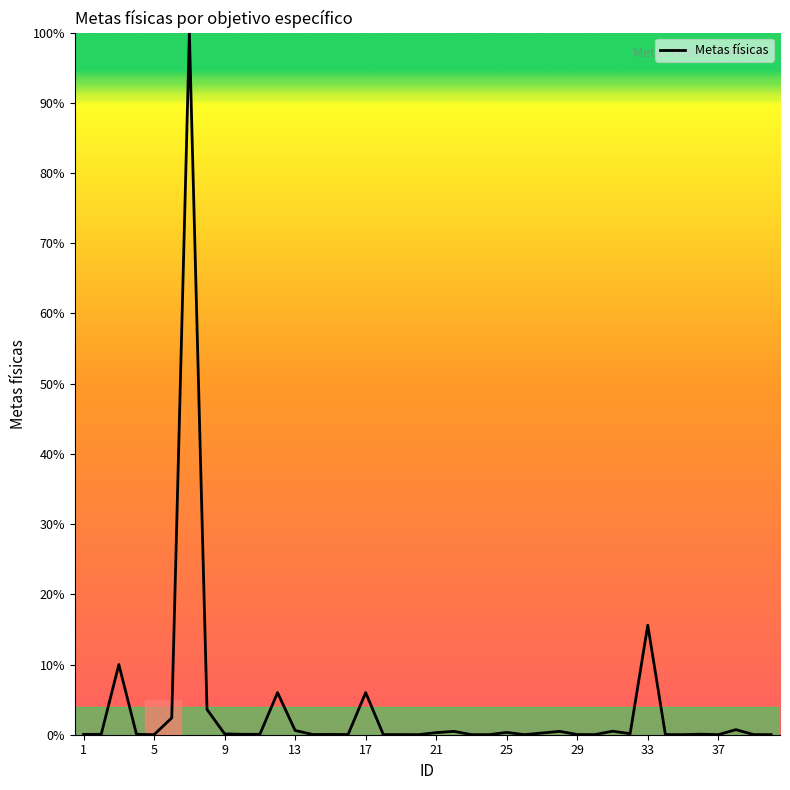

What is the greatest value displayed?

100.0